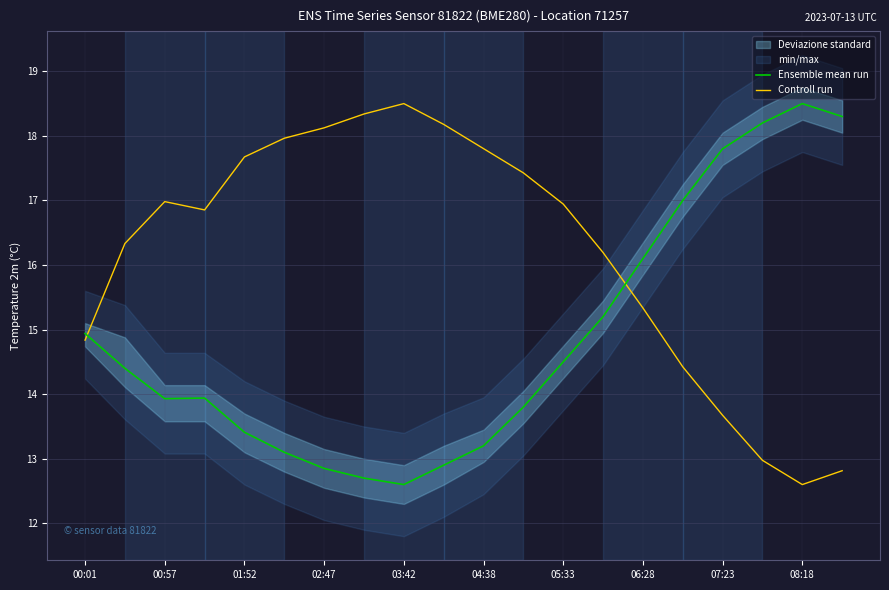

Is the value of Controll run at 08:18 greater than the value of Ensemble mean run at 02:47?

No